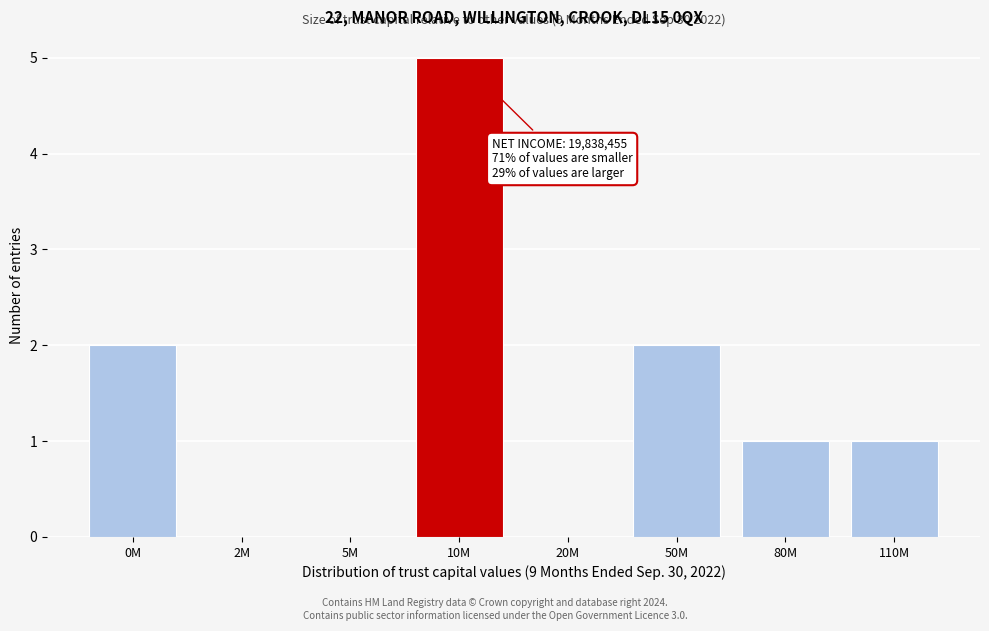

Reading right to left, list all the values displayed in this chart.

110M=1	80M=1	50M=2	20M=0	10M=5	5M=0	2M=0	0M=2